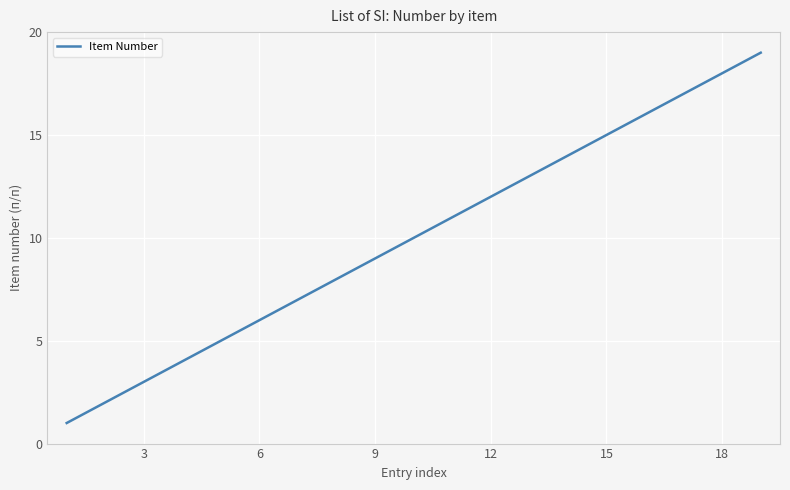

What is the difference between the second highest and second lowest values?

17.9